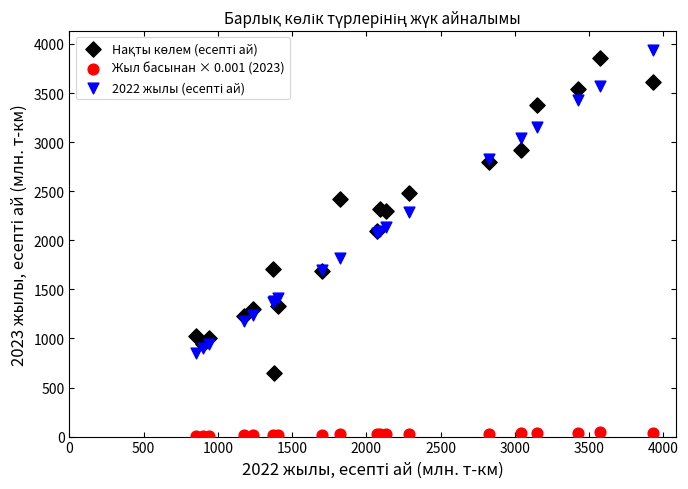

Which series reaches the minimum Y coordinate?

Жыл басынан × 0.001 (2023)